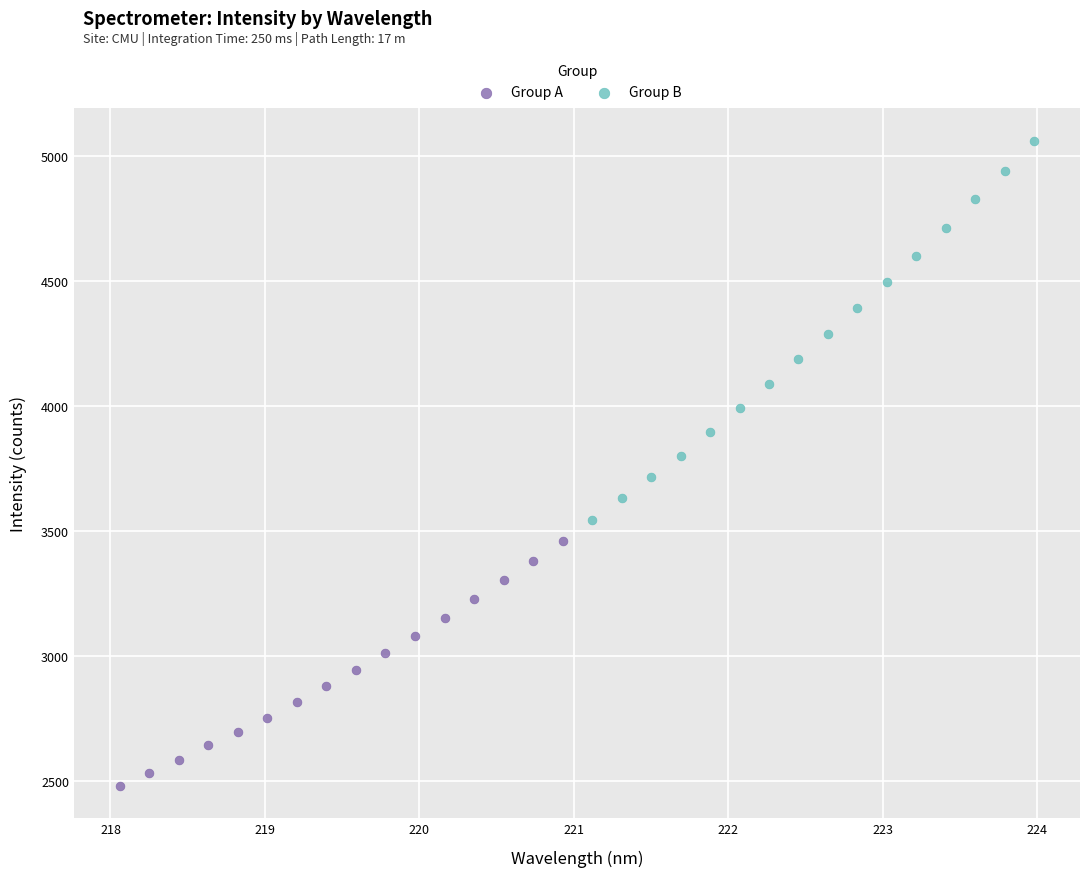

Which series contains the highest Y value?

Group B